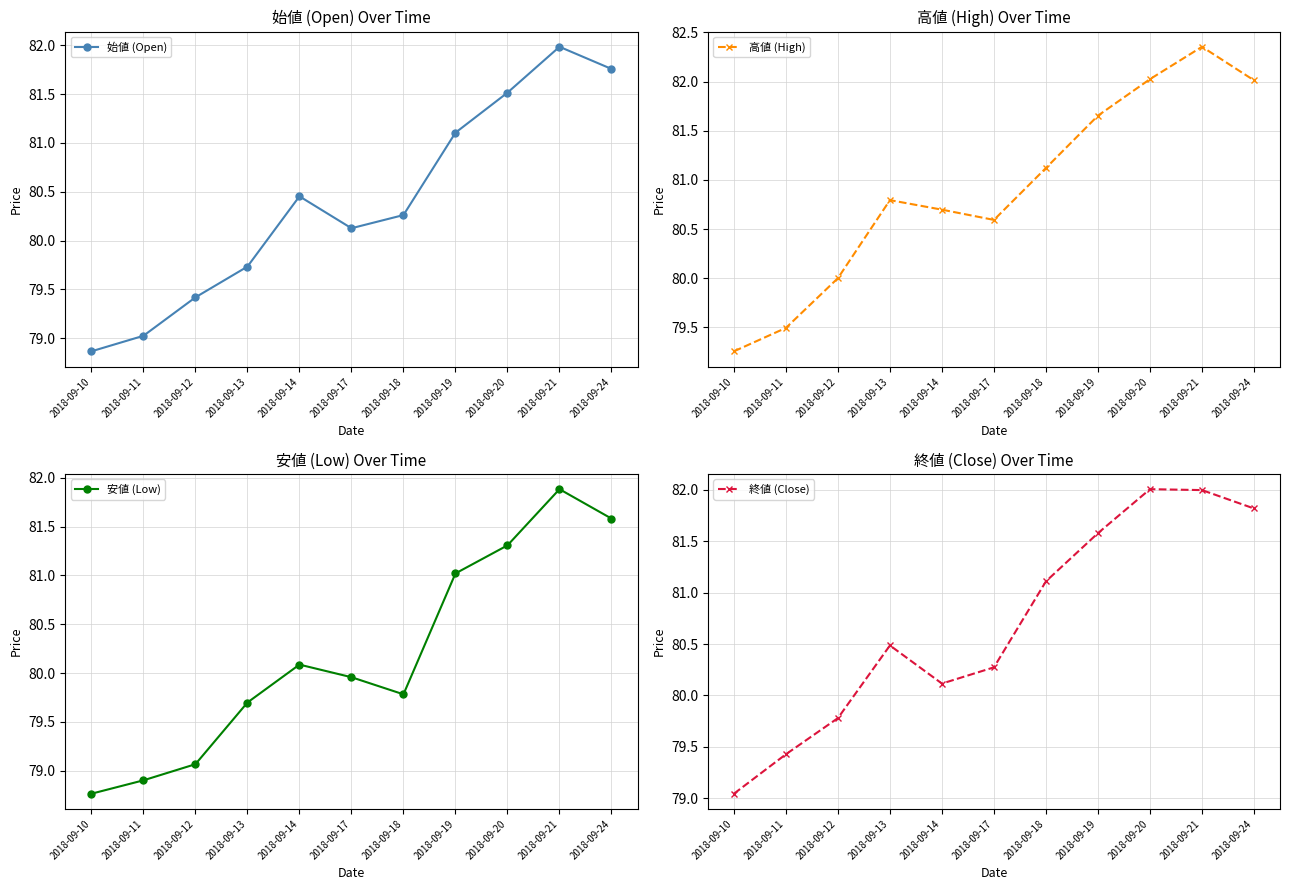

What is the highest value of the 安値 (Low) series?

81.9